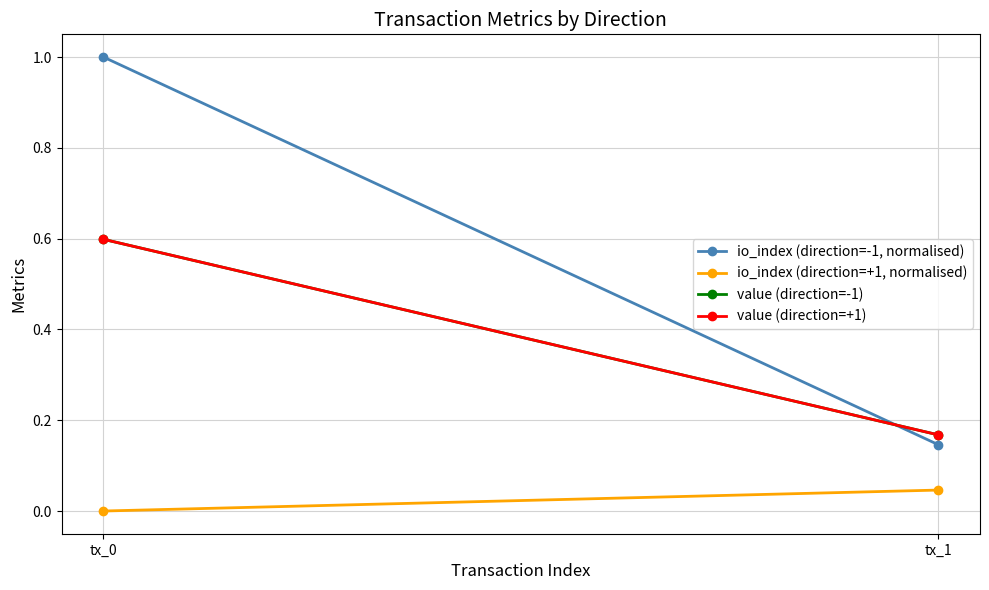

List the labels in order of io_index (direction=+1, normalised) value, smallest first.

tx_0, tx_1